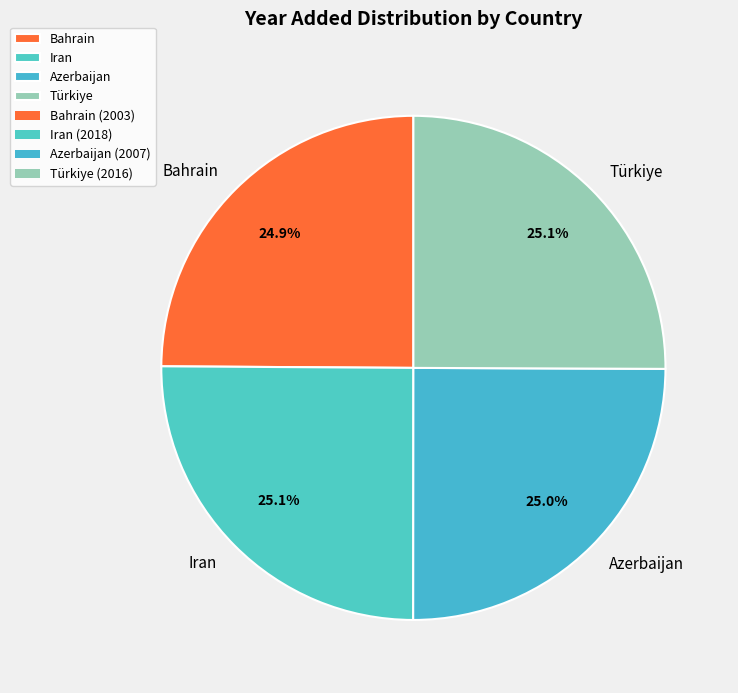

Does Azerbaijan account for over 50% of the chart?

No